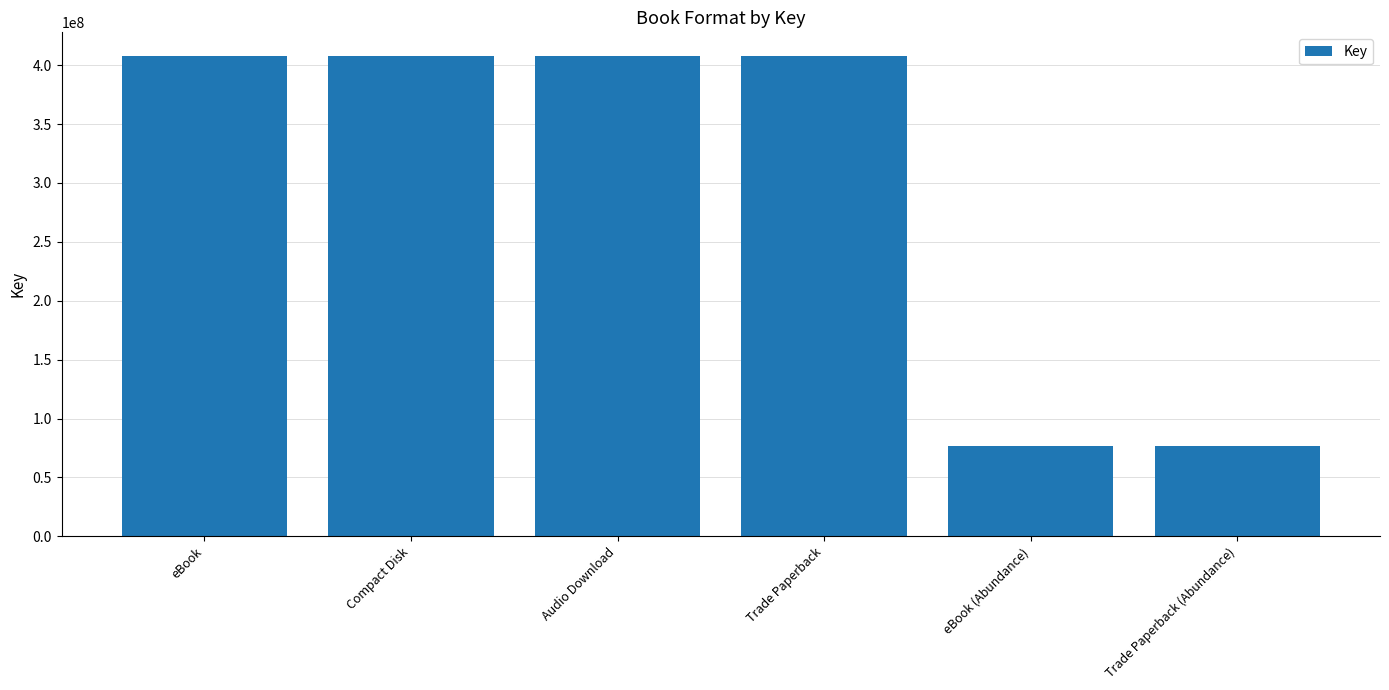

What is the difference between the values at Trade Paperback and Trade Paperback (Abundance)?

330680523